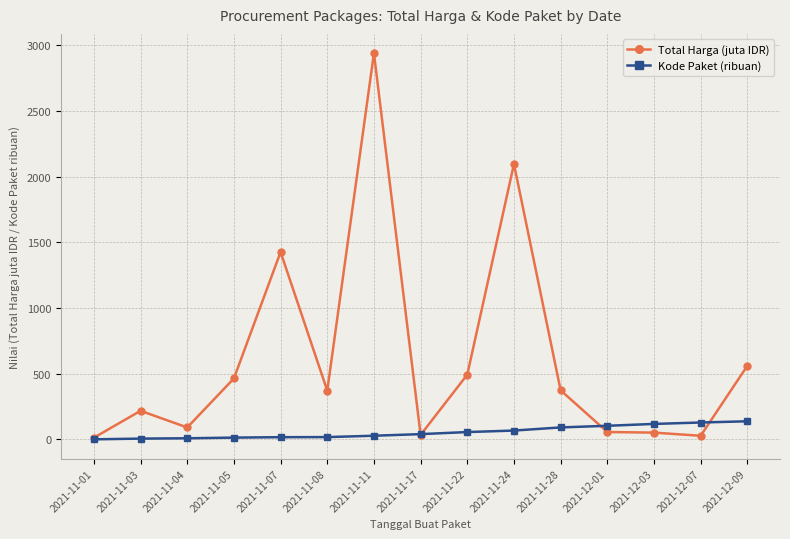

How many values in the Kode Paket (ribuan) series exceed 40?

8